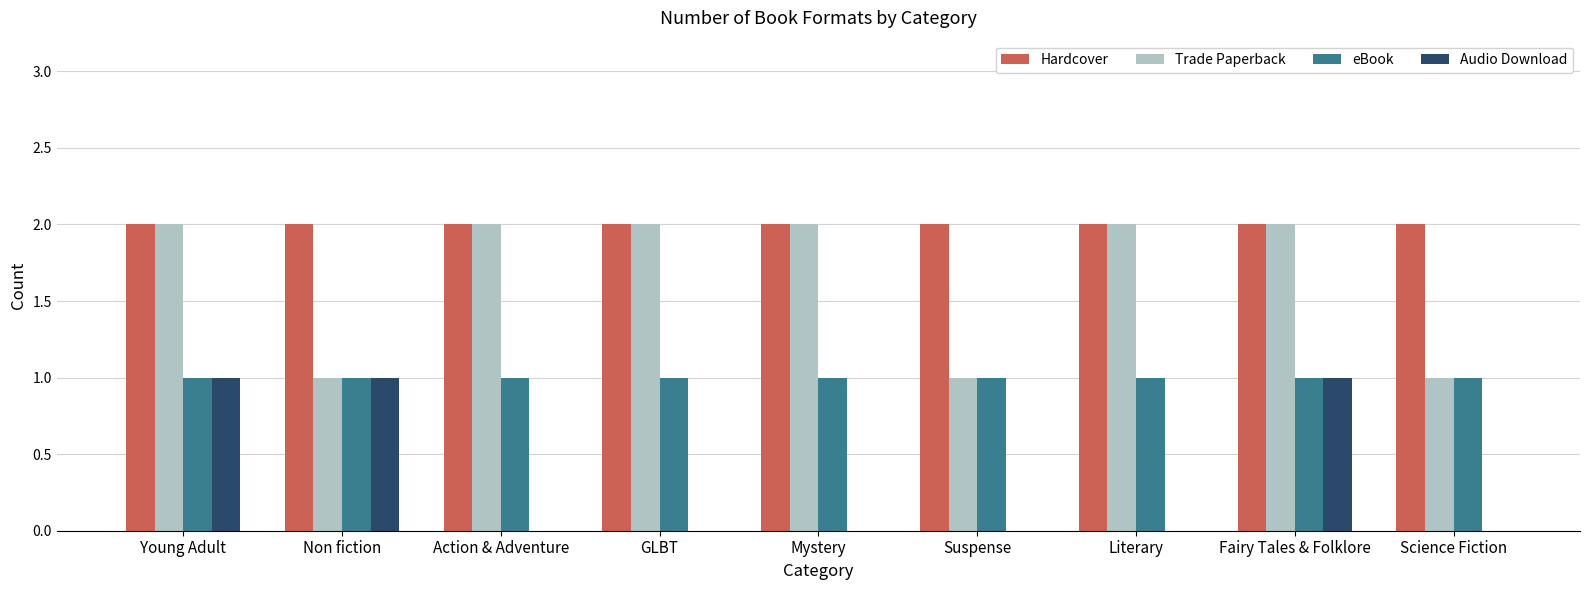

What is the sum of all Hardcover values?

18